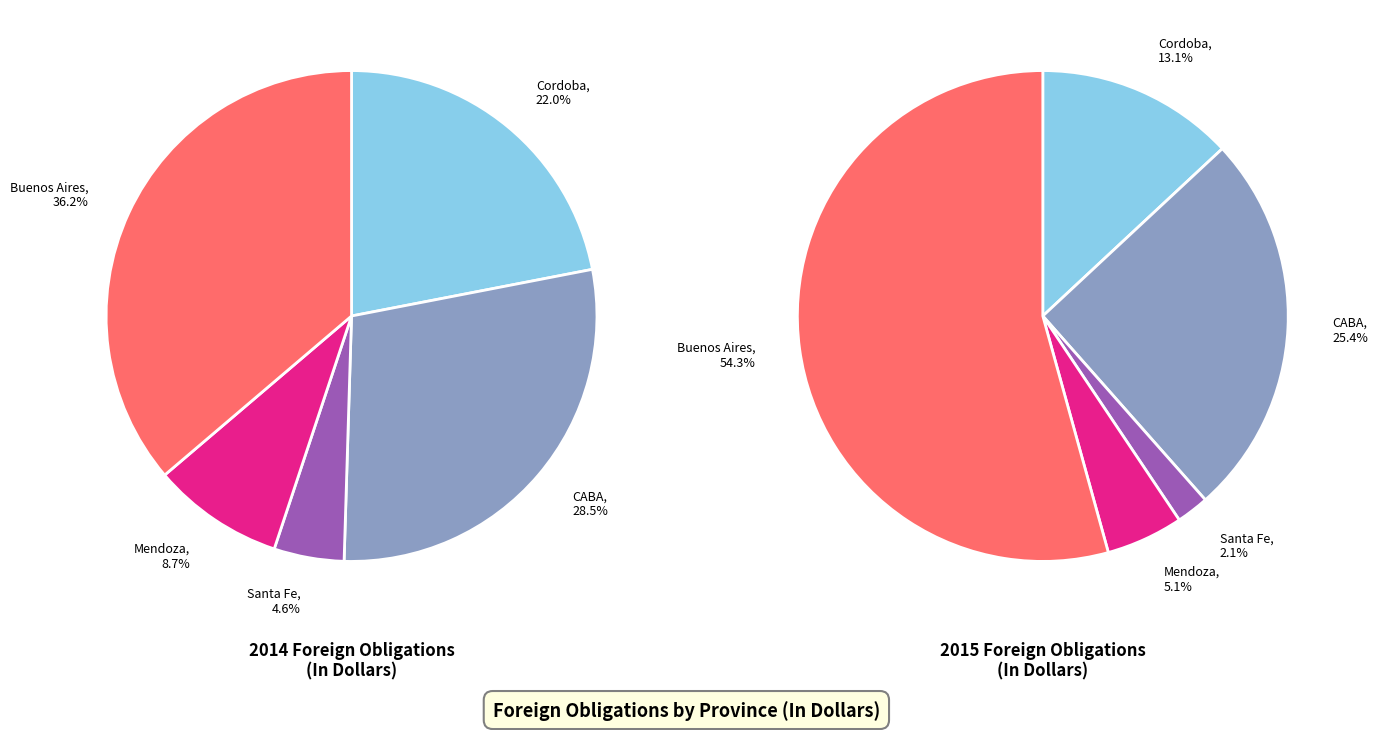

Is it true that 3 is 1% of the pie?

False